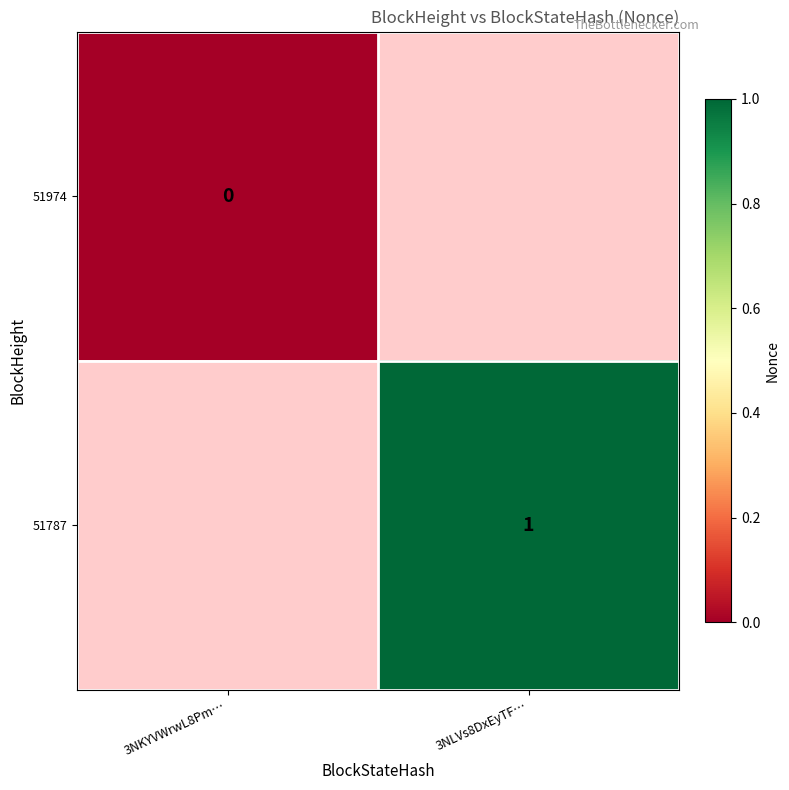

True or false: 51787 has a value of 2 at 3NLVs8DxEyTF….

False